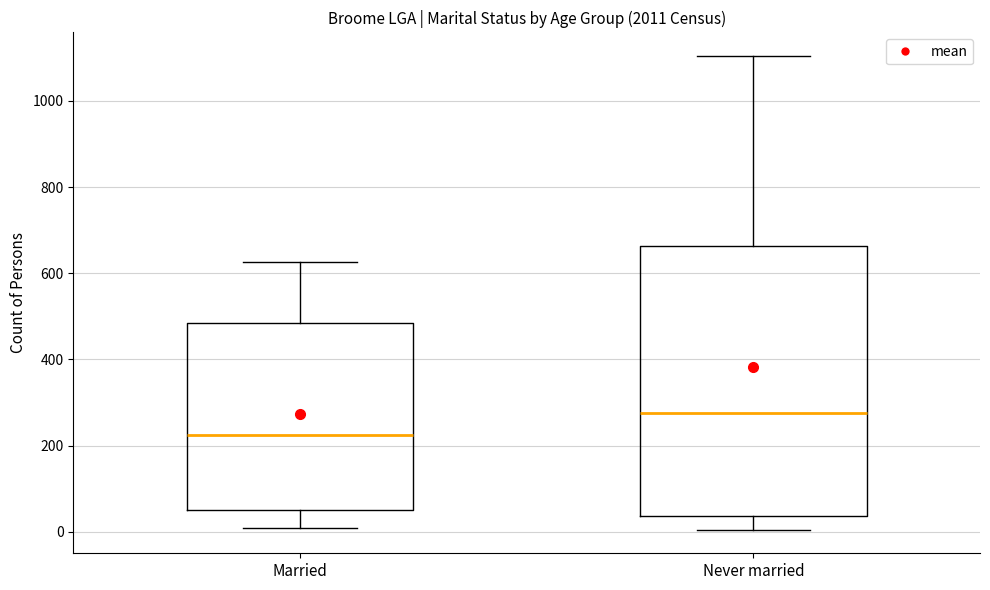

Where does the median line of the box for Married sit on the y-axis? The values are not printed on the chart, so give them approximately, as read against the axis.

220